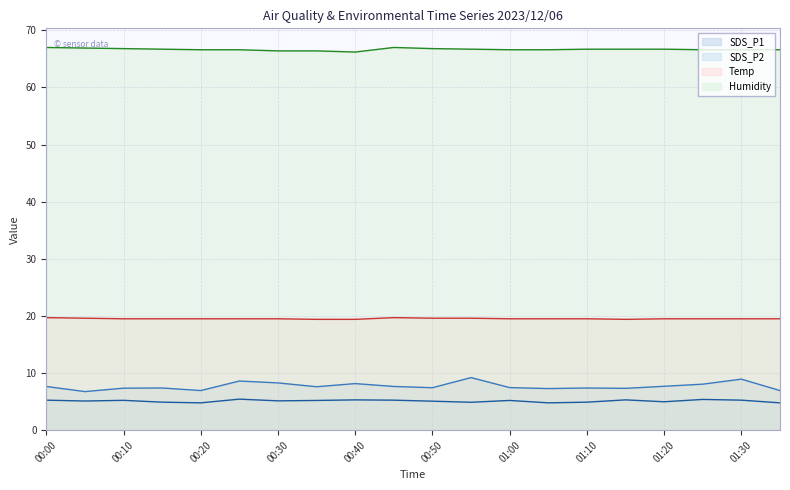

Is it true that Humidity (line) equals 31.3 at 19?

False